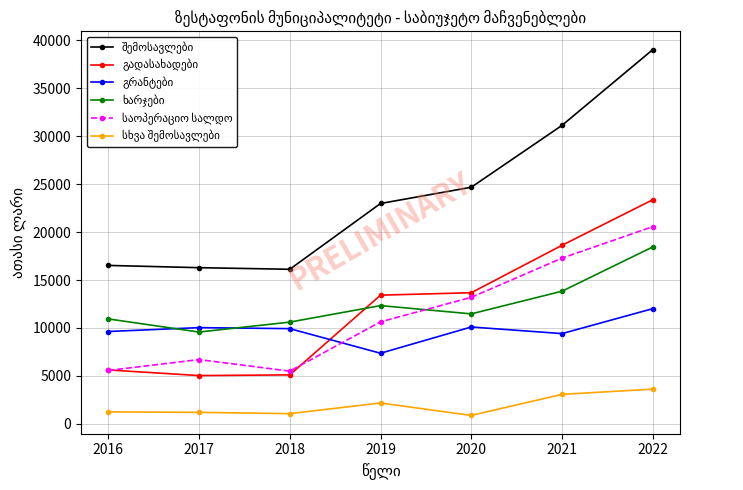

Is this an area chart (filled region under the line)?

No